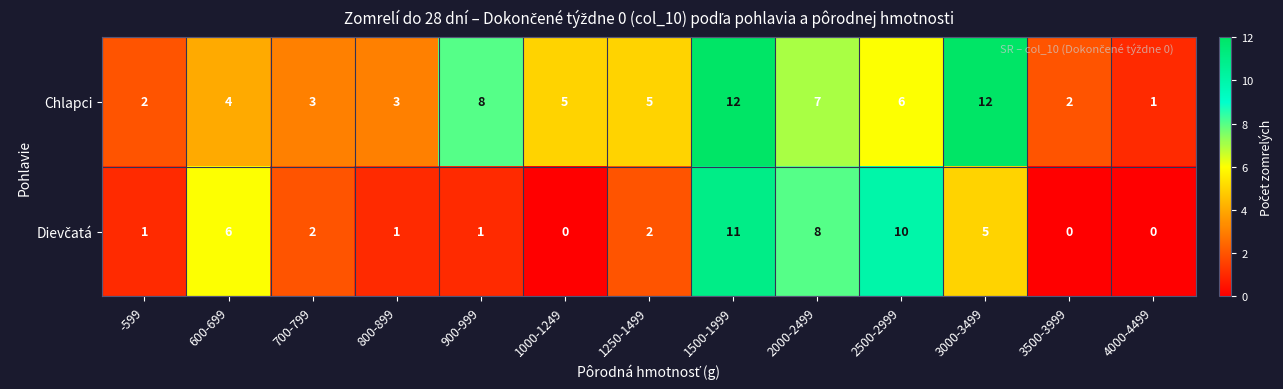

How many categories are shown in the chart?

13